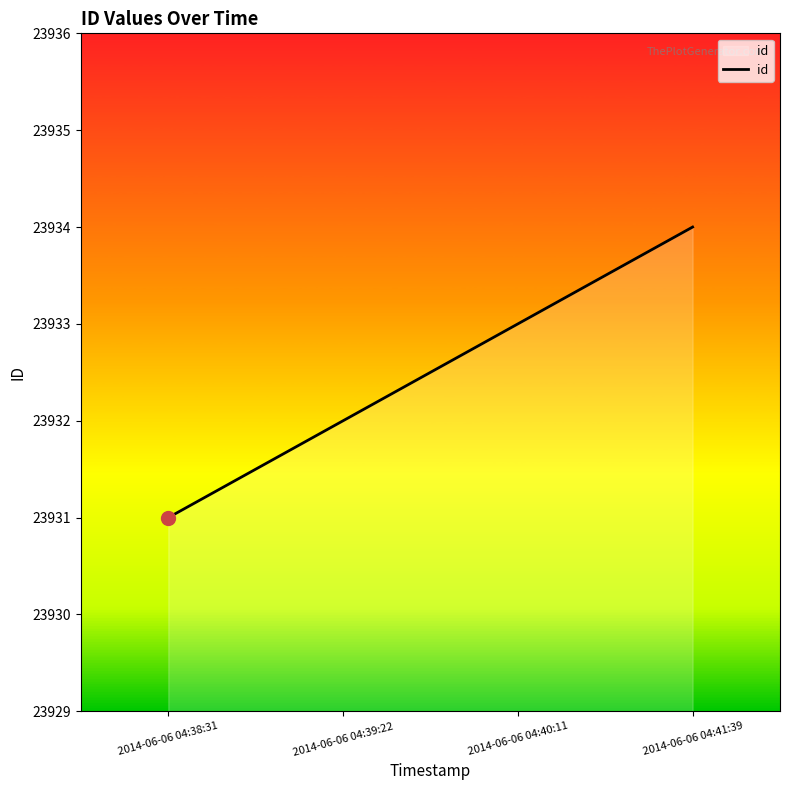

How many values are between 23932 and 23934?

3